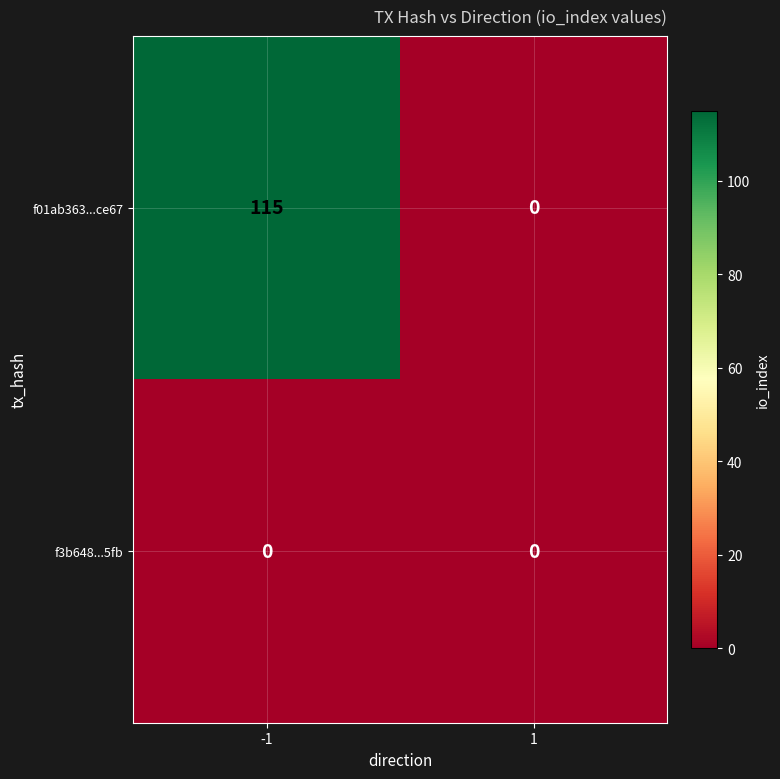

Rank the series at -1 from lowest to highest value.

f3b648...5fb, f01ab363...ce67